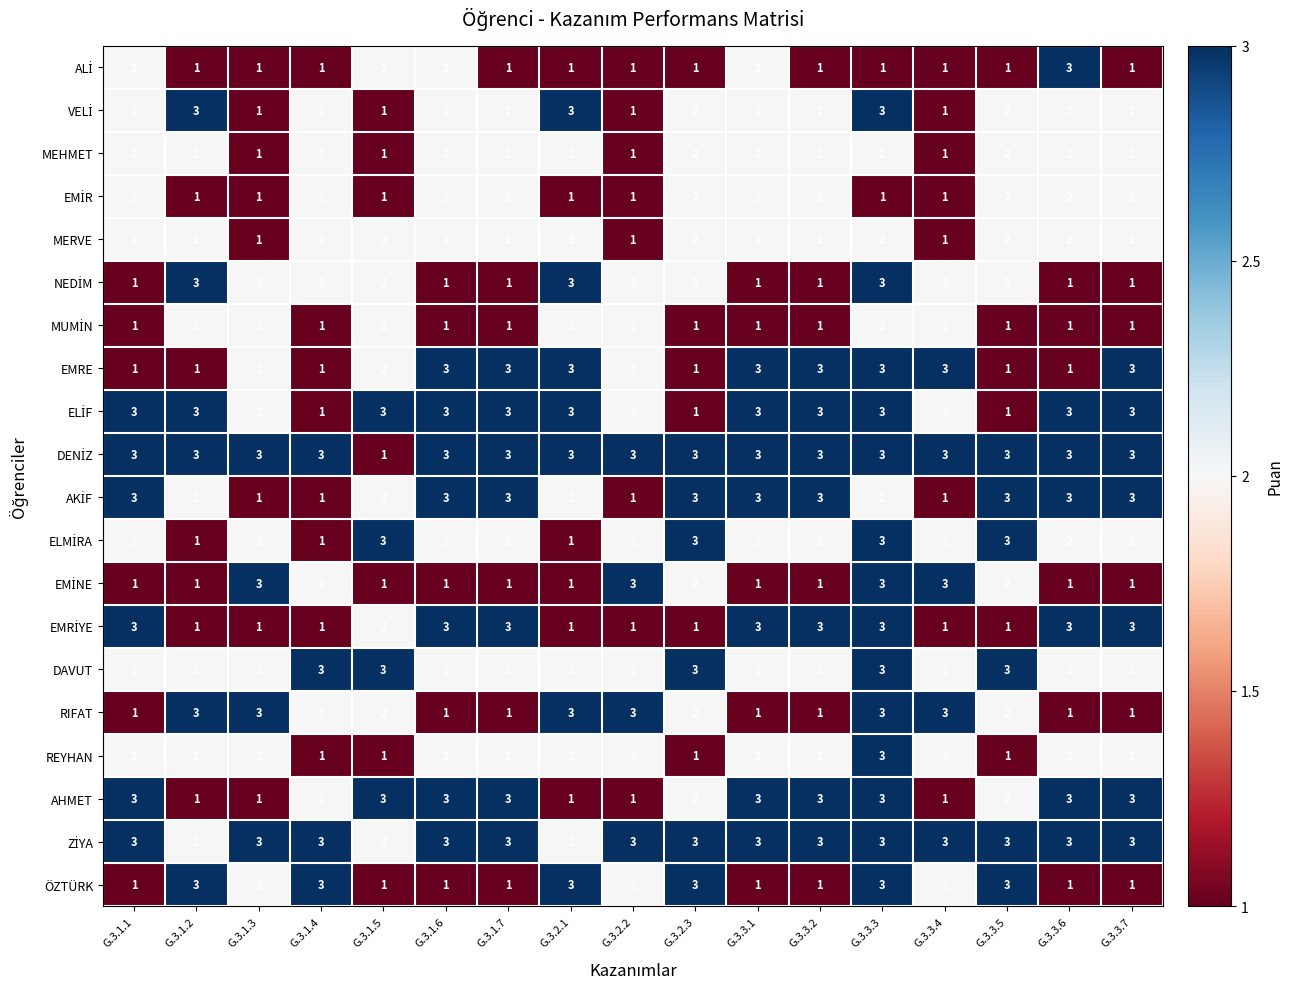

What is the greatest value displayed?

3